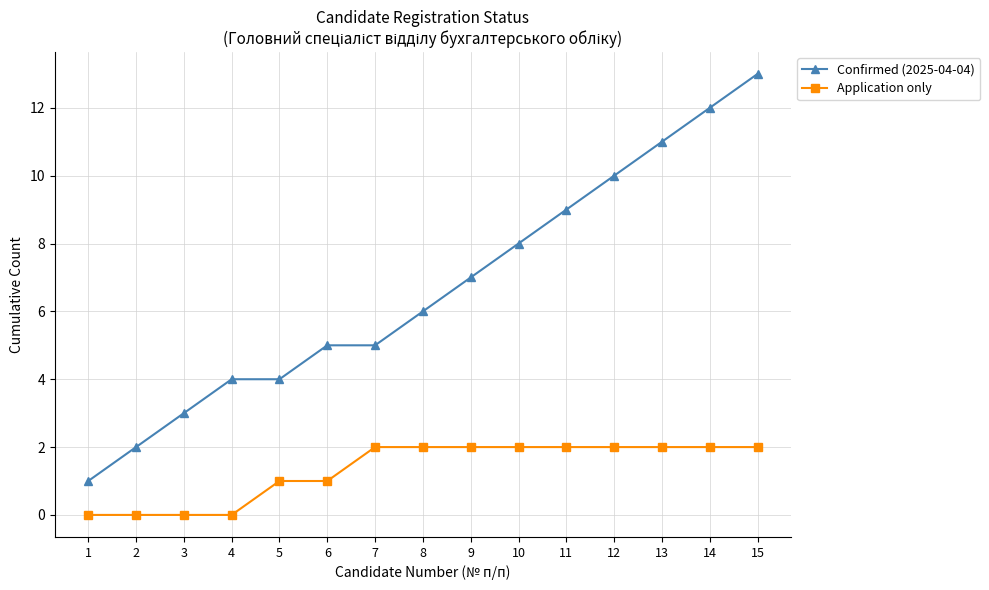

How many lines are shown in the chart?

2